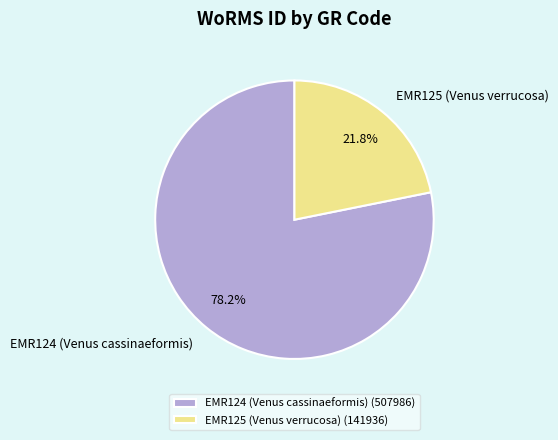

How many segments does this pie chart have?

2